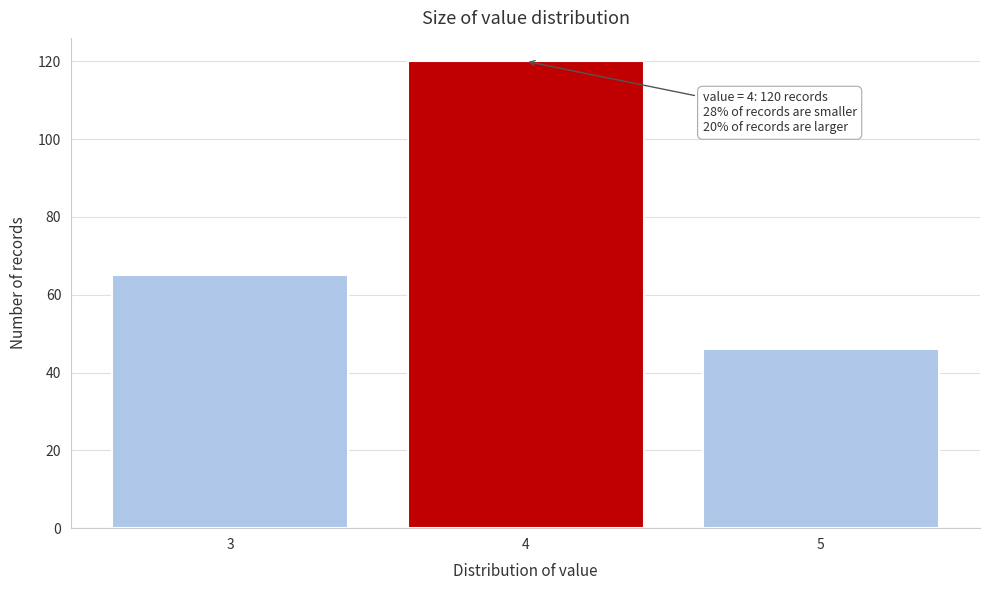

Reading left to right, list all the values displayed in this chart.

3=65	4=120	5=46